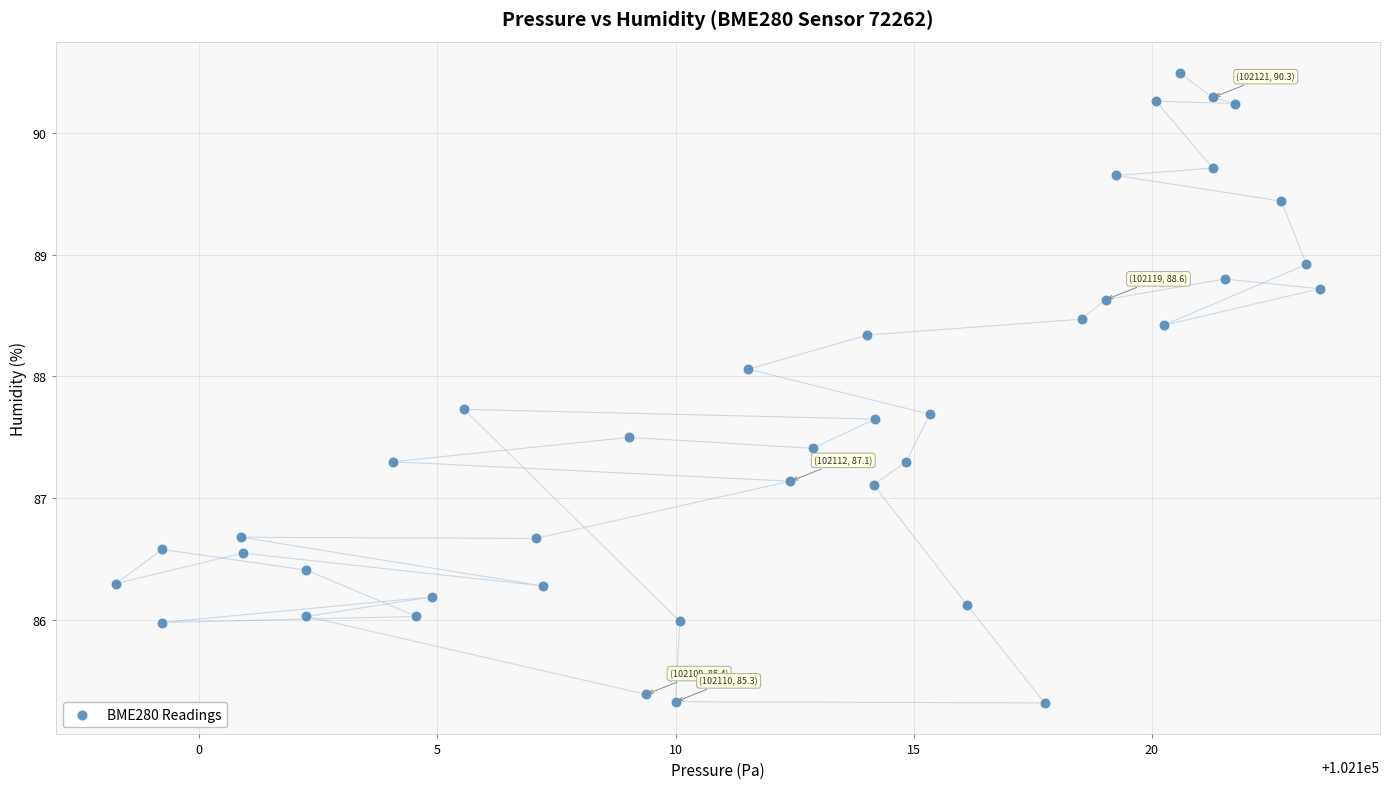

What is the range of Y values (max minus min)?

5.2